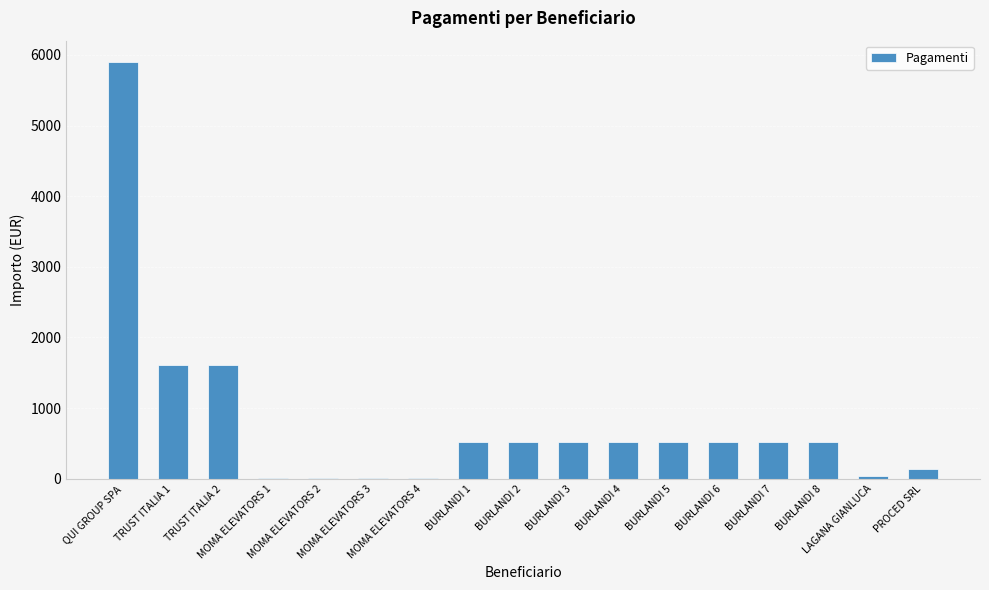

What is the greatest value displayed?

5905.8